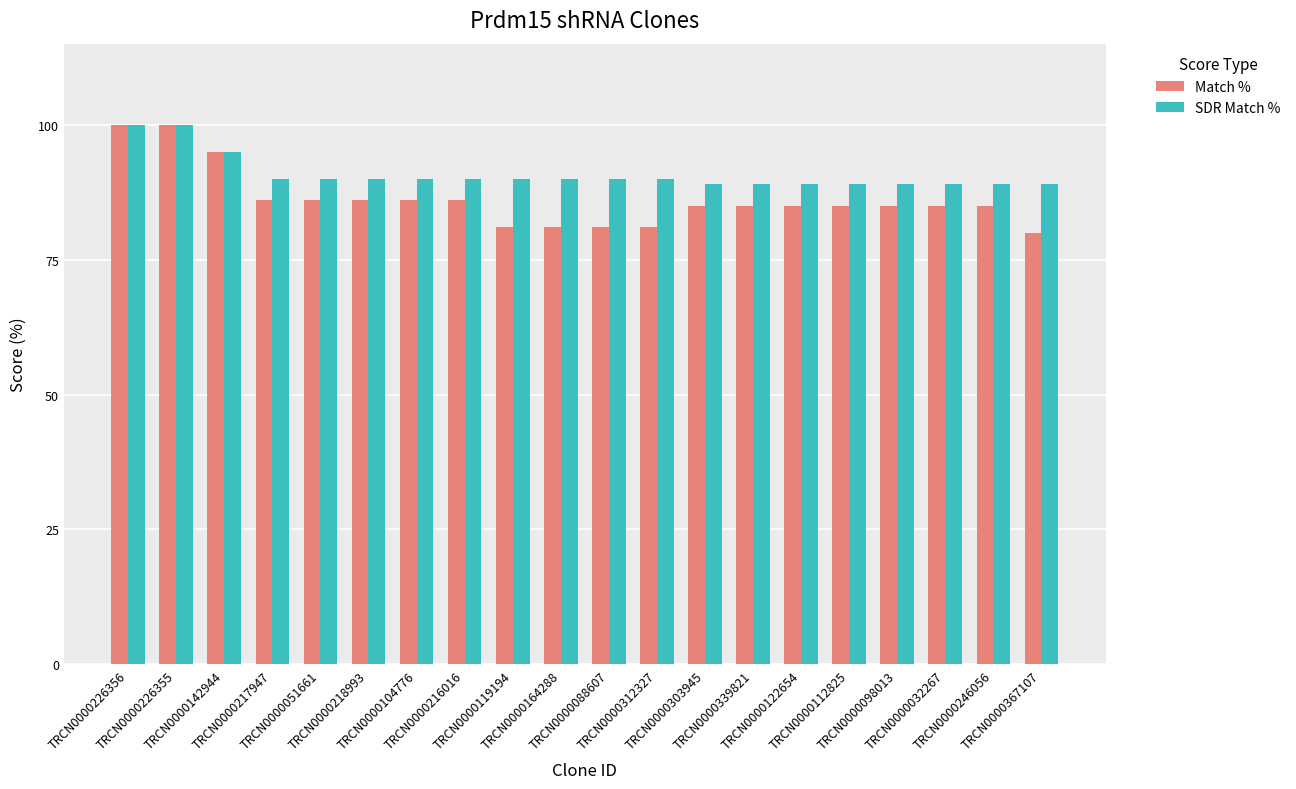

Which series has the largest total across all categories?

SDR Match %